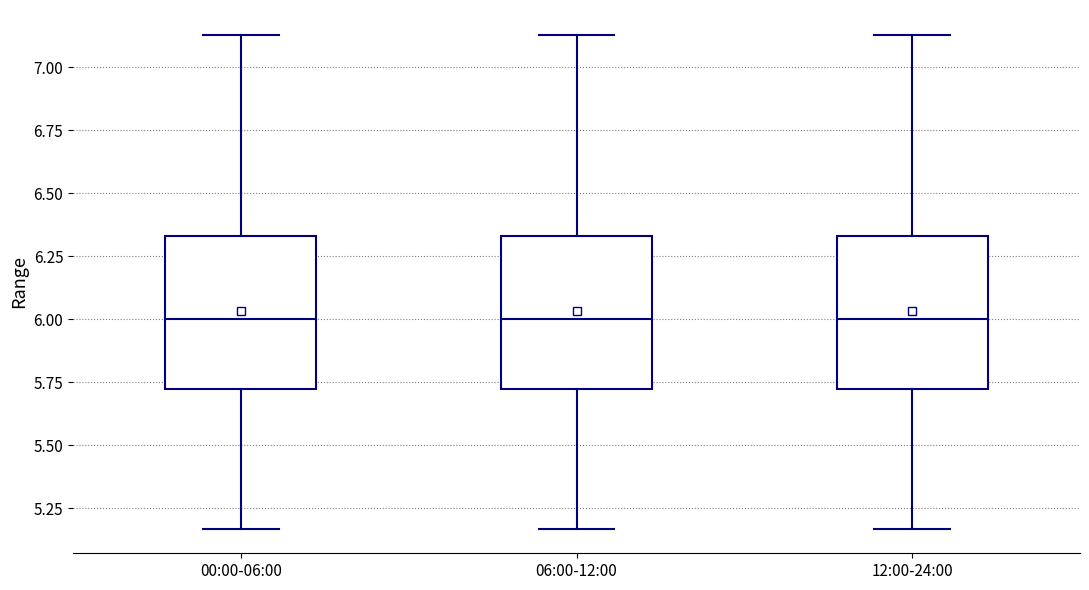

Reading left to right, read every box against the y-axis: the position of its median line, the range the box covers, and the ends of its whiskers. The values are not printed on the chart, so give them approximately, as read against the axis.

00:00-06:00: median 6.00, box 5.70 to 6.35, whiskers 5.15 to 7.15
06:00-12:00: median 6.00, box 5.70 to 6.35, whiskers 5.15 to 7.15
12:00-24:00: median 6.00, box 5.70 to 6.35, whiskers 5.15 to 7.15